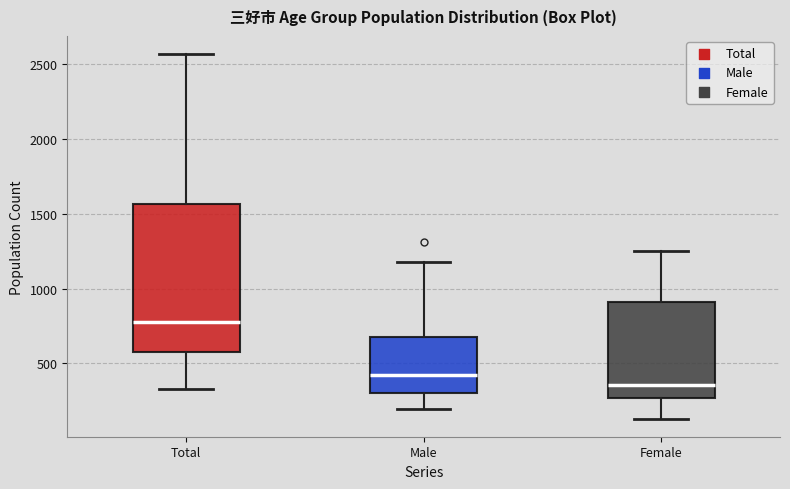

Reading left to right, read every box against the y-axis: the position of its median line, the range the box covers, and the ends of its whiskers. The values are not printed on the chart, so give them approximately, as read against the axis.

Total: median 800, box 550 to 1550, whiskers 350 to 2550
Male: median 450, box 300 to 700, whiskers 200 to 1200
Female: median 350, box 250 to 900, whiskers 150 to 1250